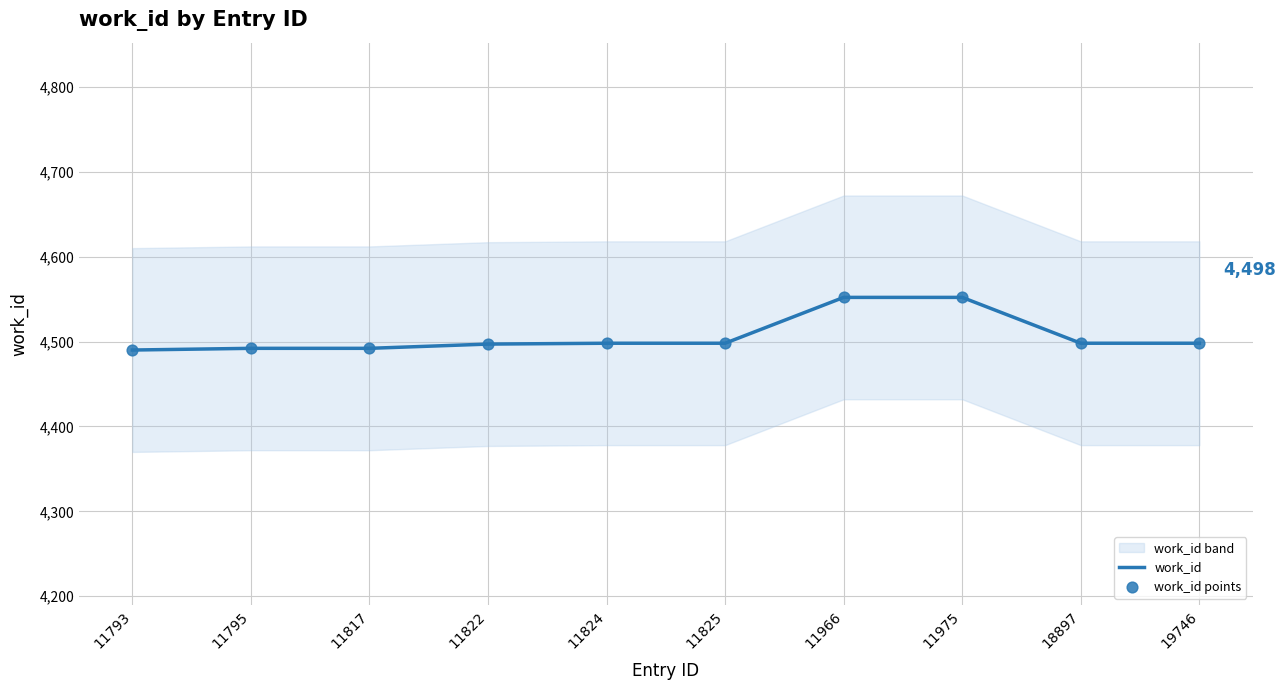

What is the minimum value for work_id?

4490